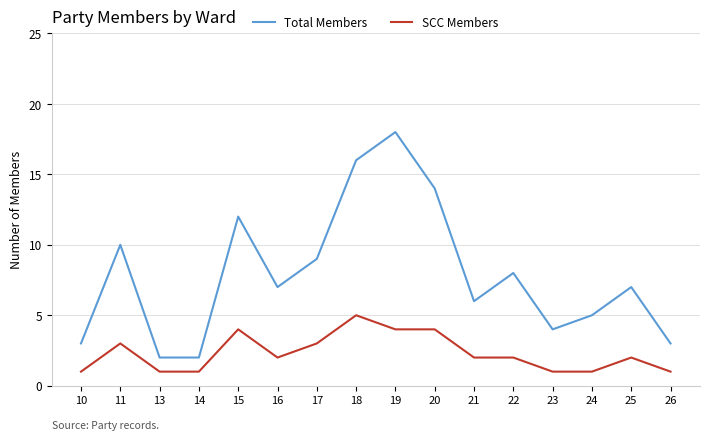

True or false: SCC Members and Total Members cross at least once.

False